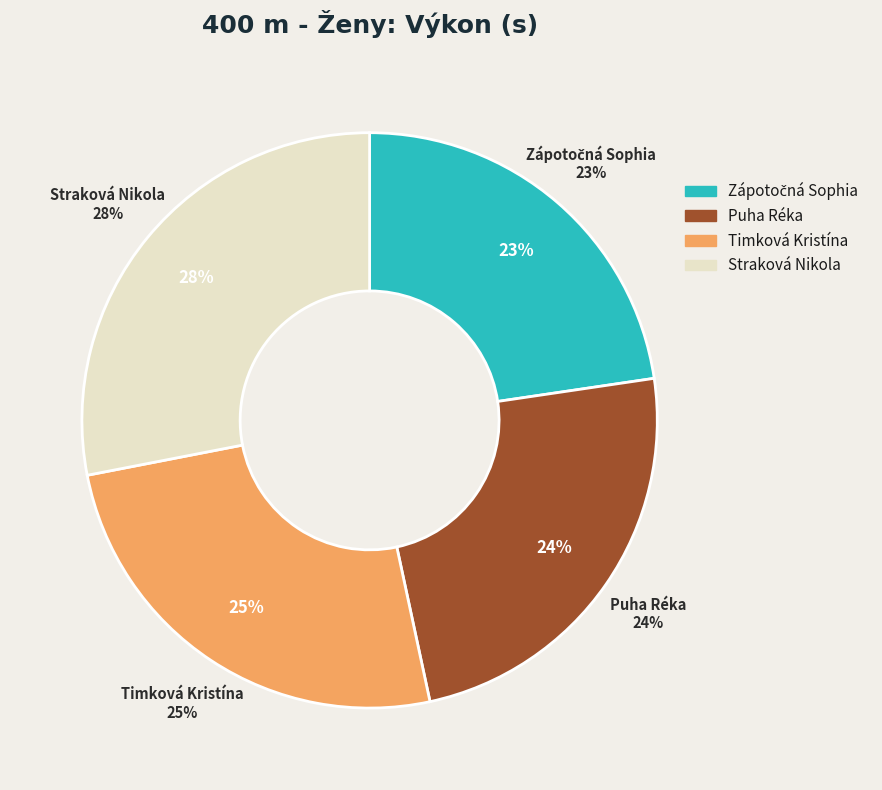

To the nearest percent, what percentage of the pie is Straková Nikola?

28%